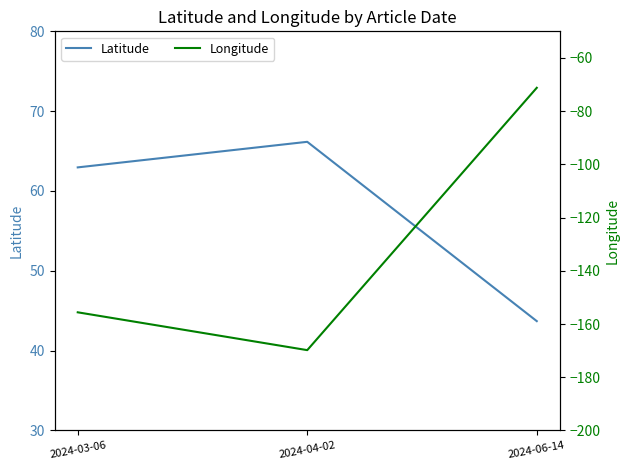

What is the label of the 1st point from the right?

2024-06-14